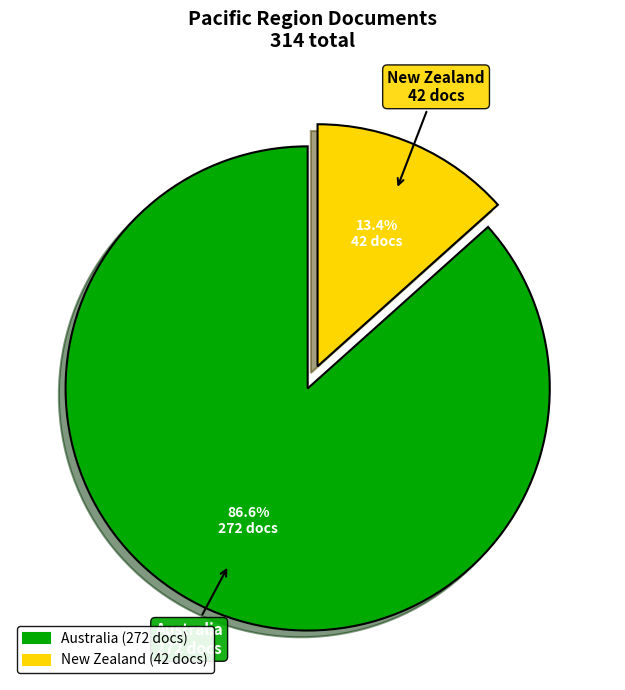

What is the smallest slice in the pie chart?

New Zealand